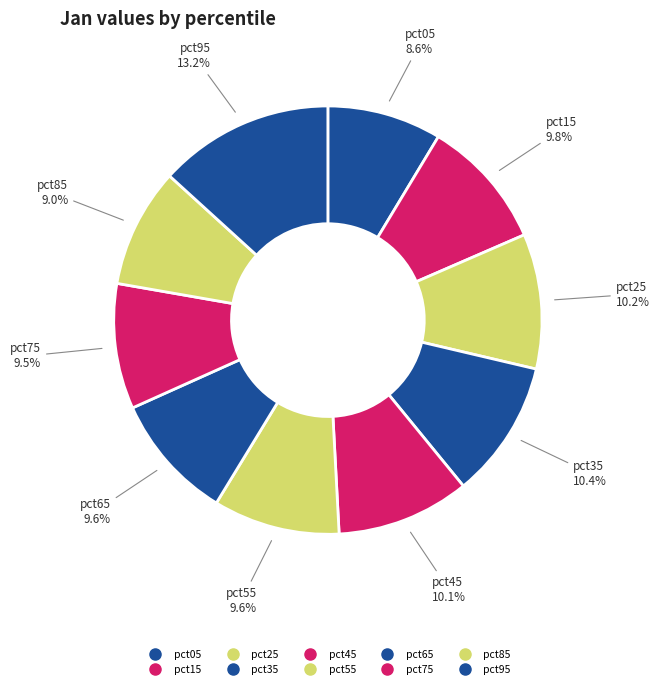

Is it true that pct45 is 15% of the pie?

False